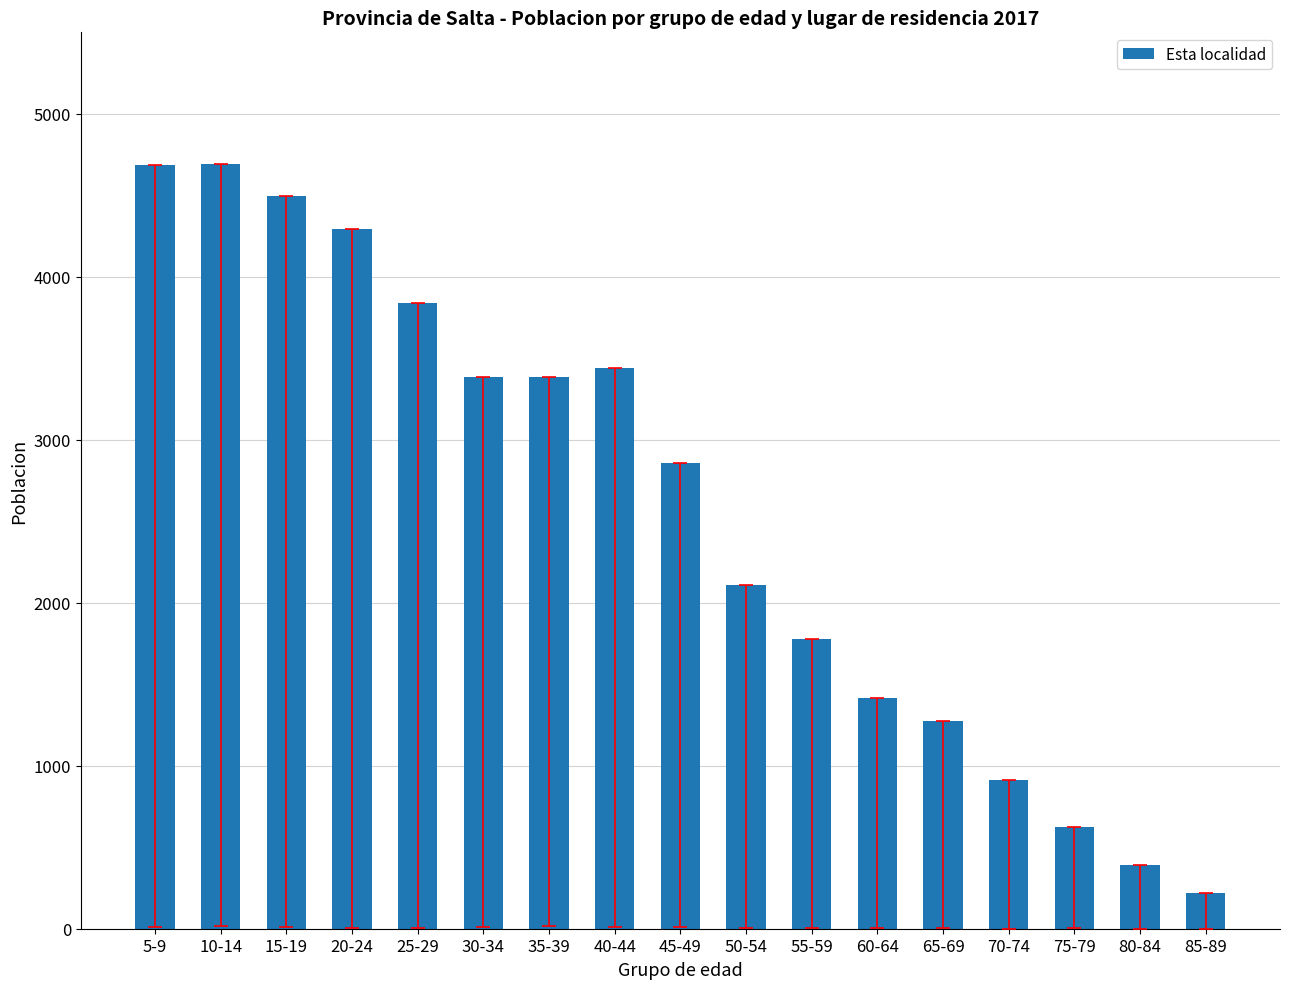

Does the chart contain stacked bars?

No